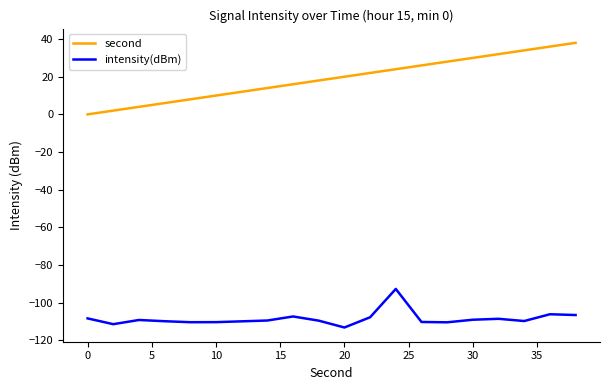

What is the minimum value shown in the chart?

-113.2